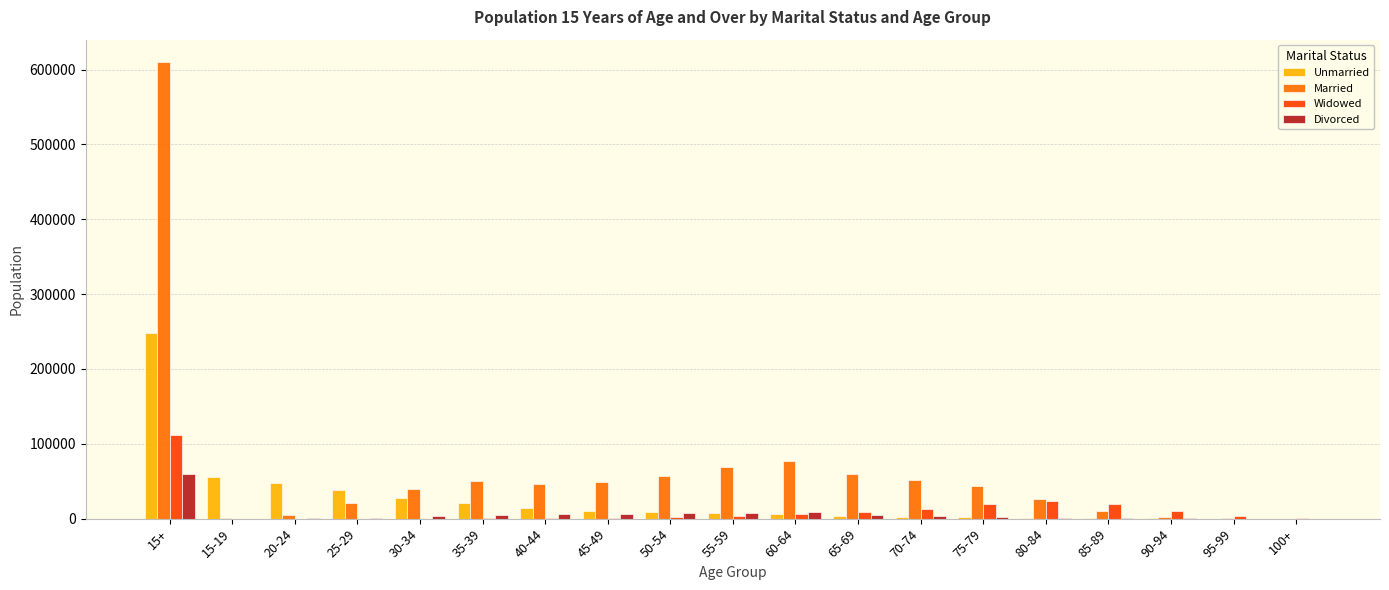

Which series has the largest total across all categories?

Married